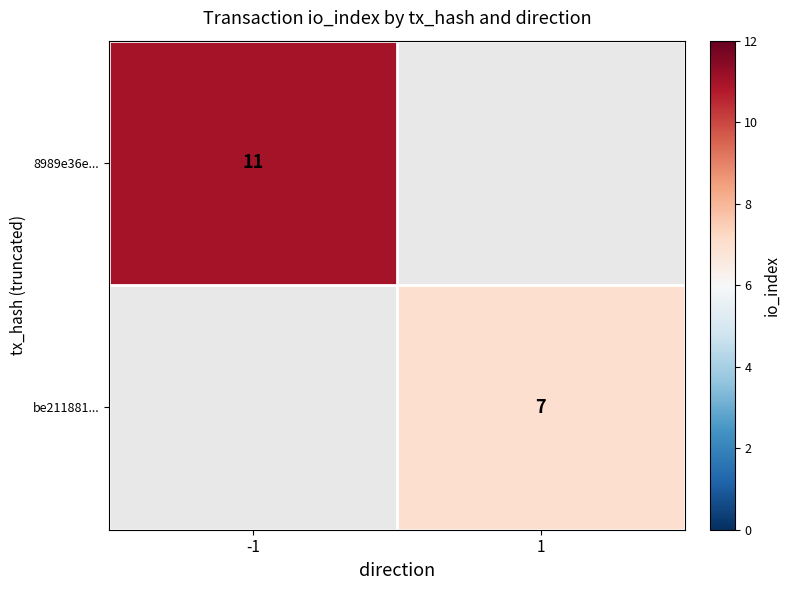

True or false: 8989e36e... has a value of 11 at -1.

True